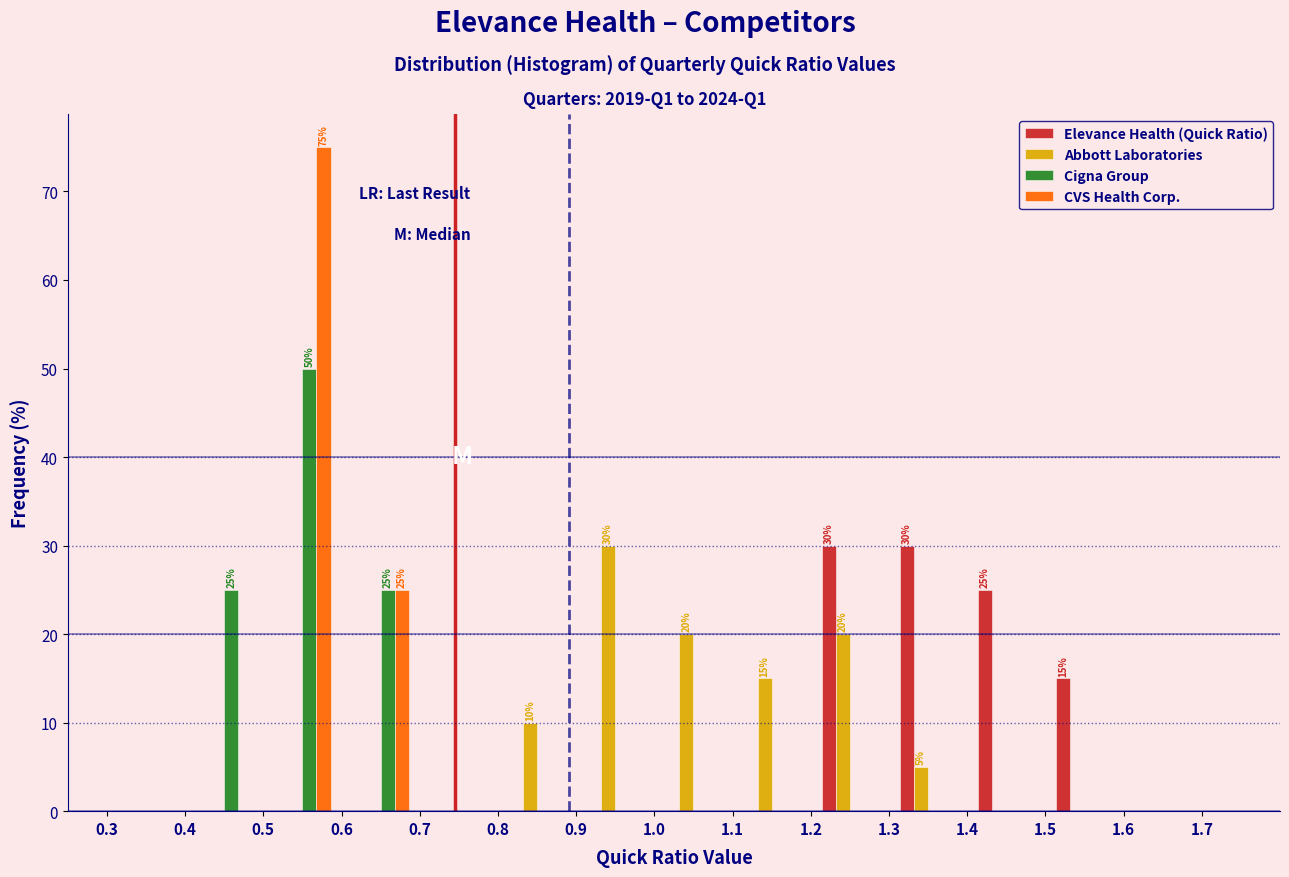

In the Cigna Group series, which range on the x-axis has the tallest bar?

0.5 to 0.6